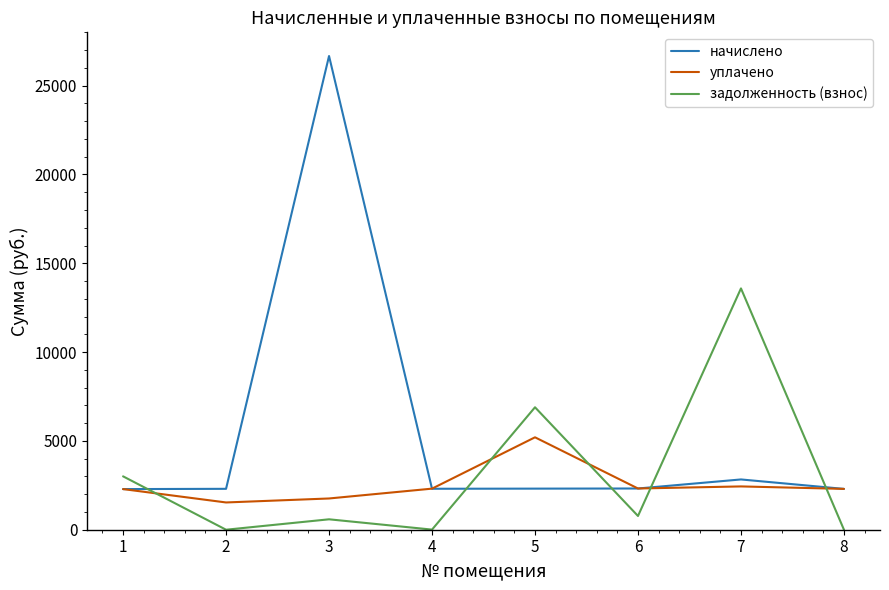

How many times do задолженность (взнос) and начислено cross each other?

5